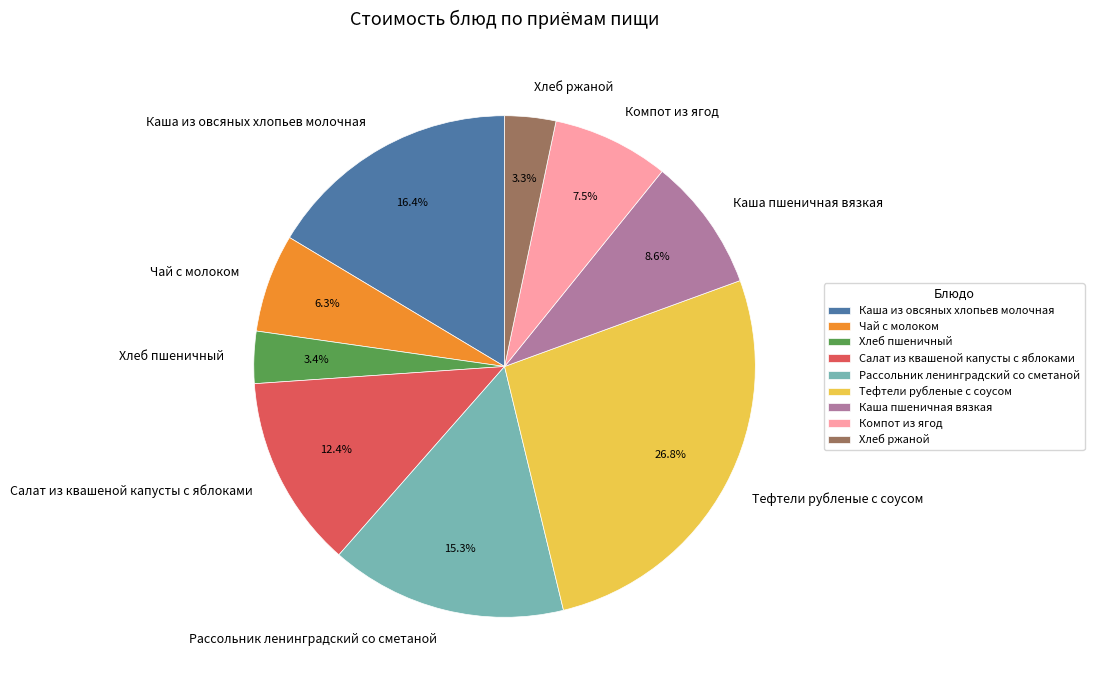

How many slices are in this pie chart?

9